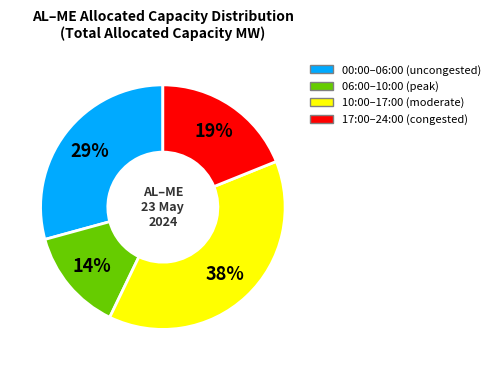

Is there any slice that represents more than half of the pie?

No